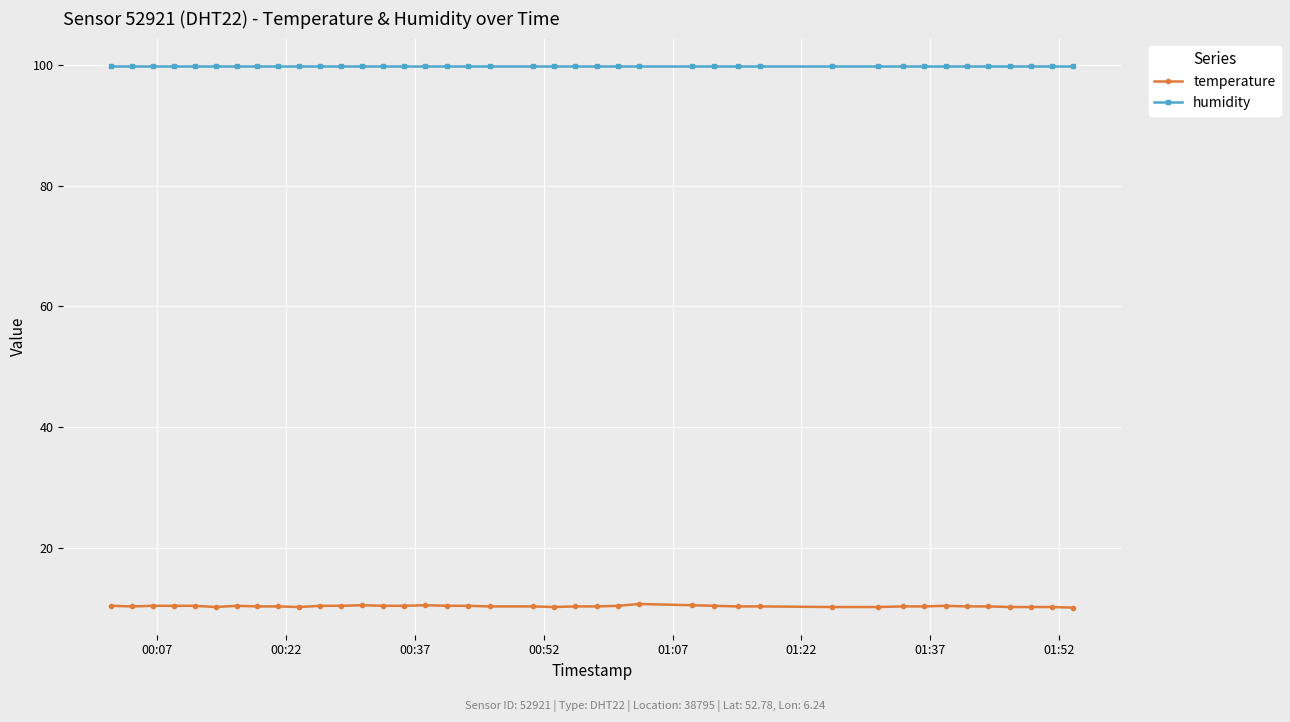

Rank the series by their average value, from lowest to highest.

temperature, humidity